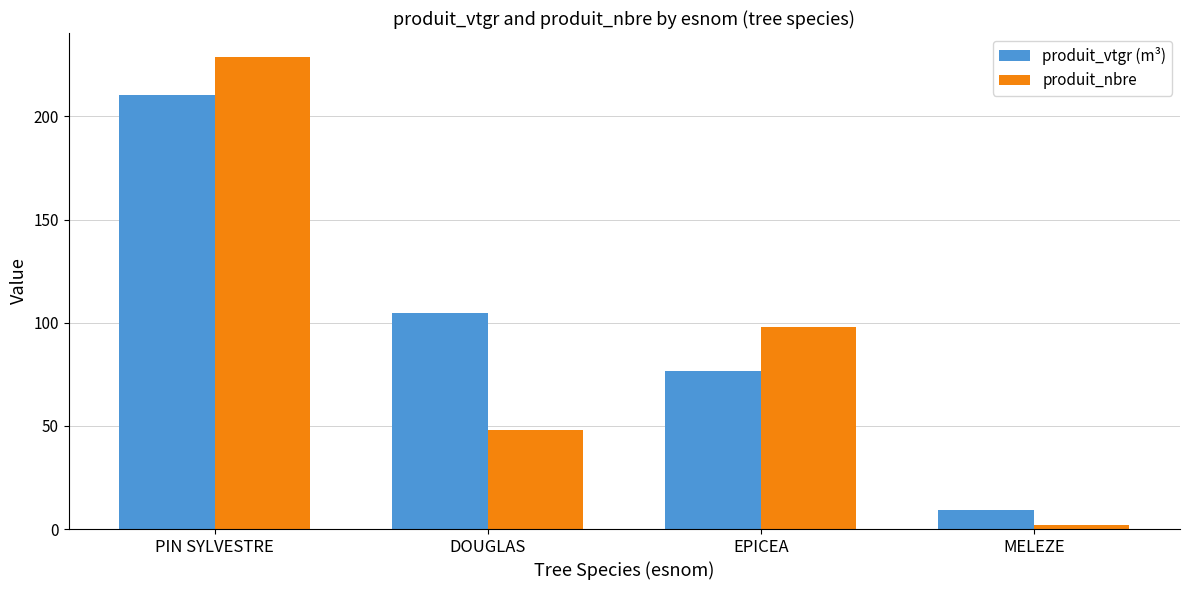

Is it true that produit_nbre equals 229.0 at PIN SYLVESTRE?

True